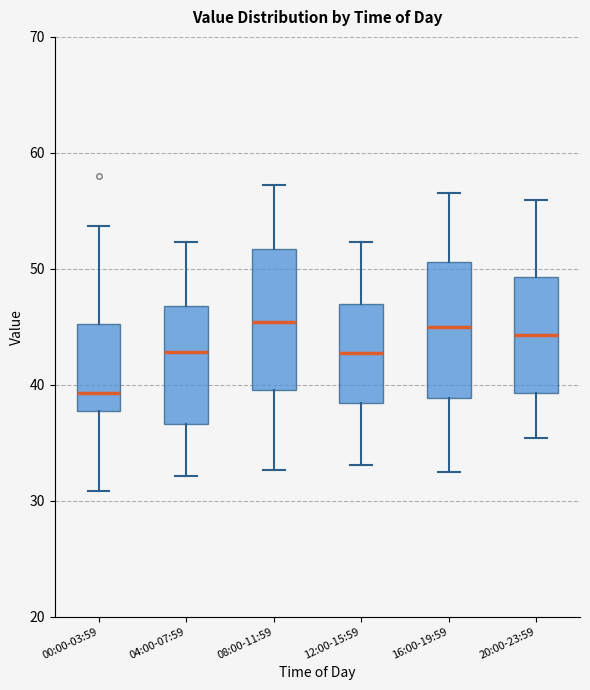

Which box has the lowest median line?

00:00-03:59